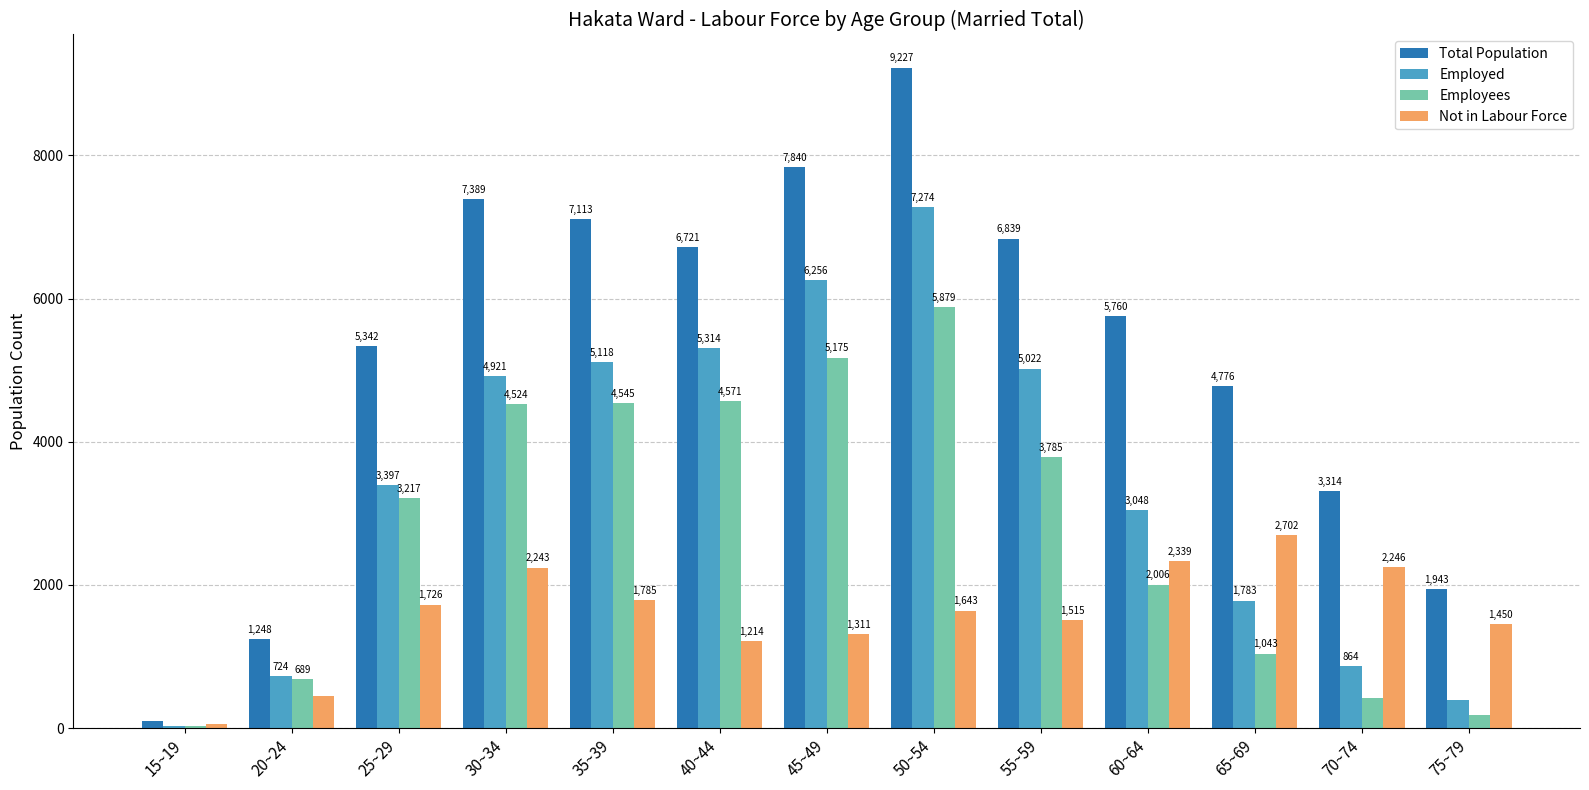

What position from the left is 30~34?

4